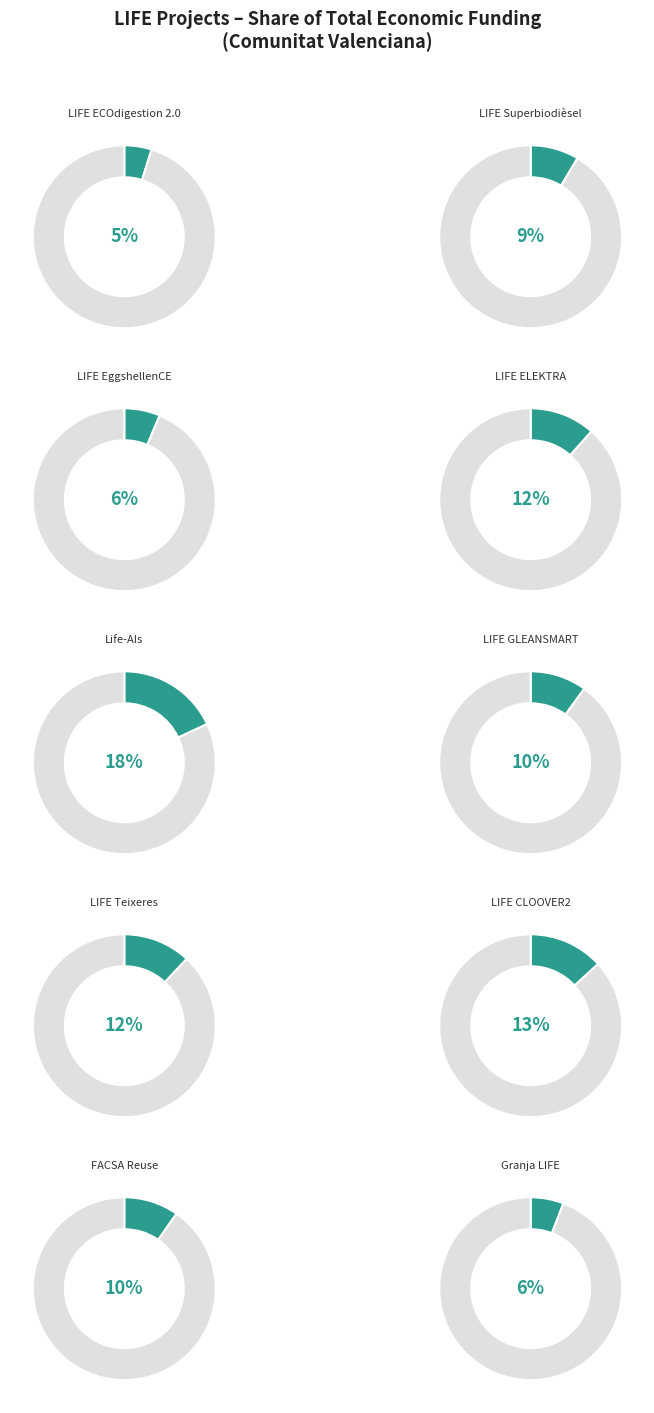

Is Life-AIs the majority of the pie?

No